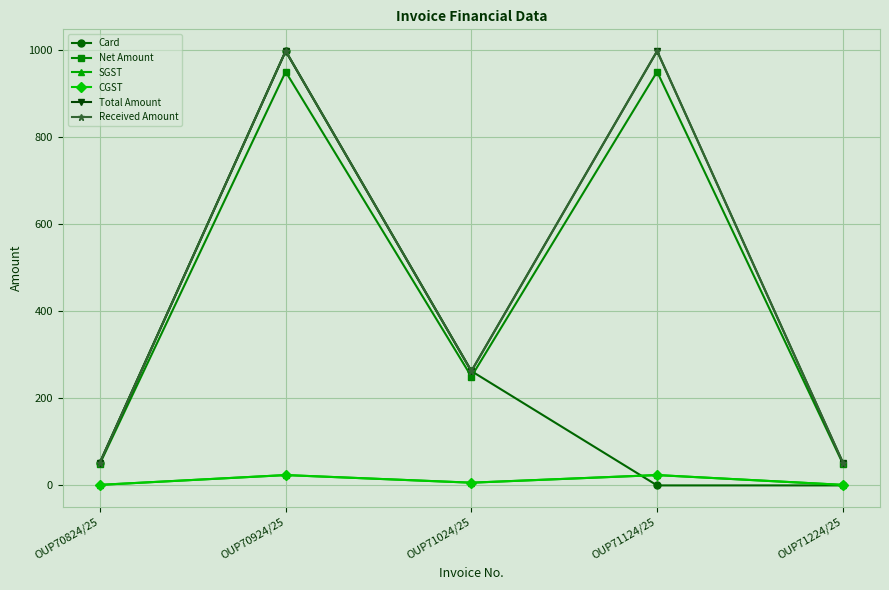

What is the sum of all CGST values?

56.2